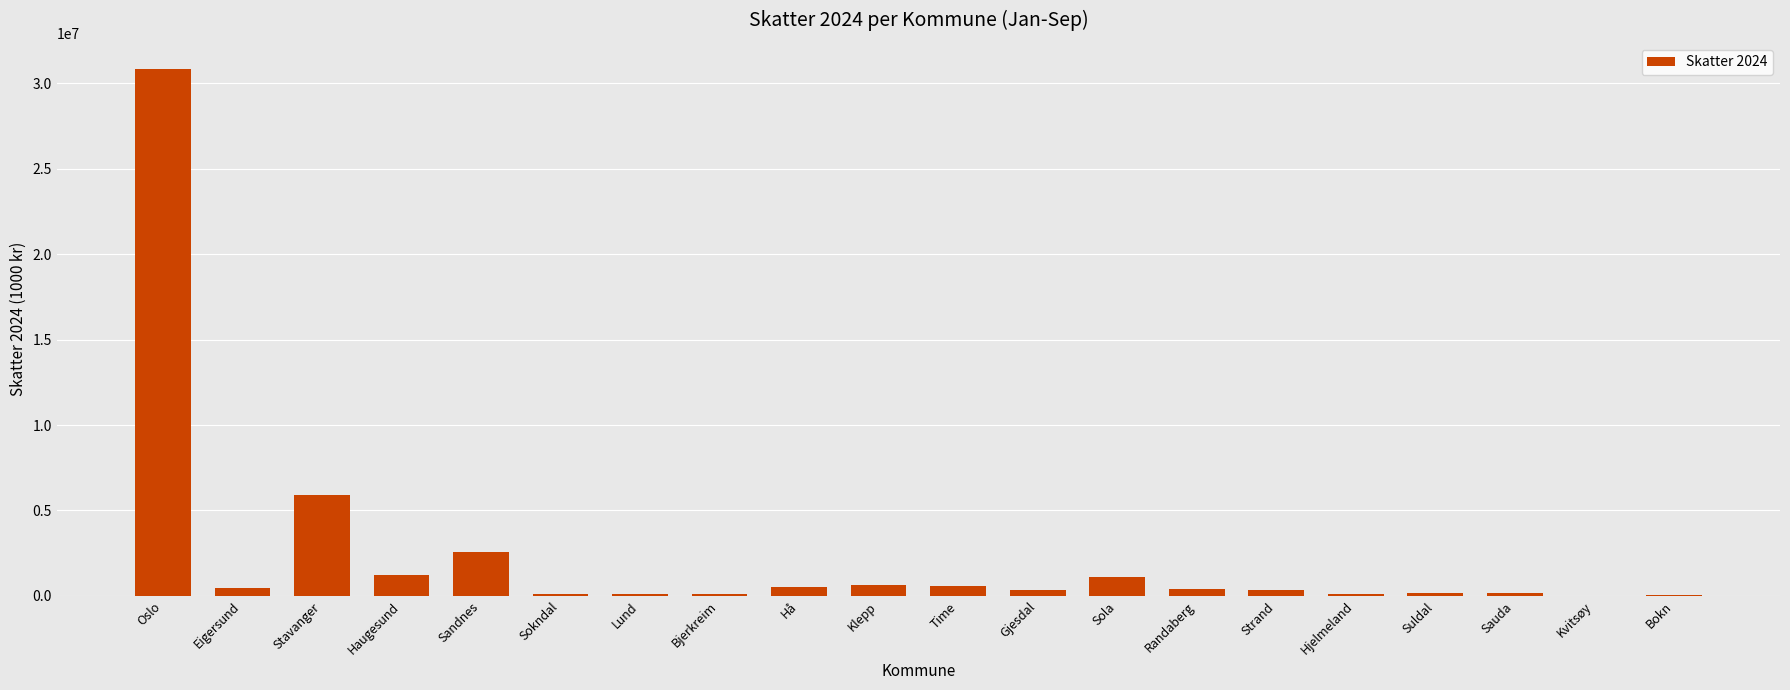

Which label corresponds to the largest value in the chart?

Oslo